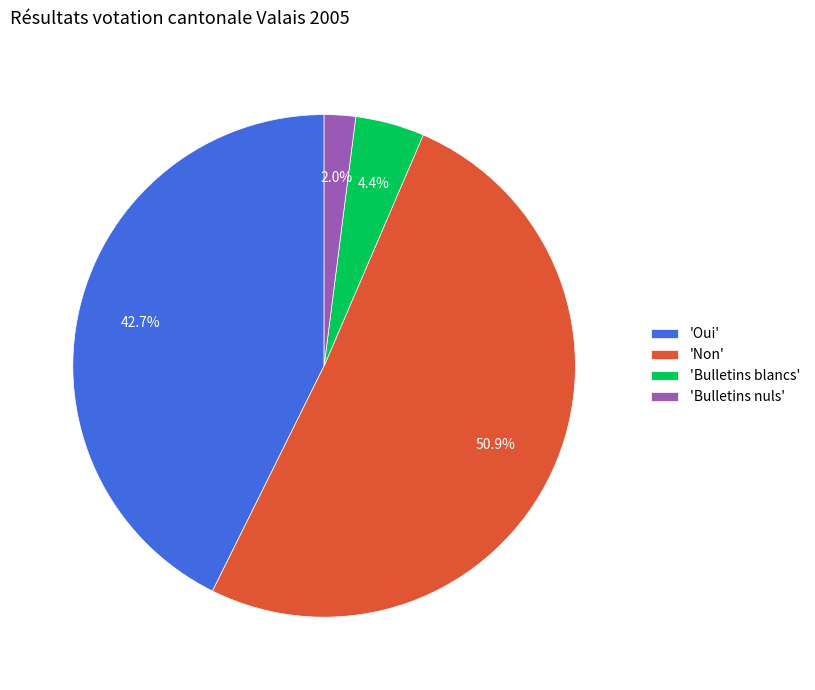

Approximately how many times larger is the value at 'Non' compared to 'Oui'?

1.2